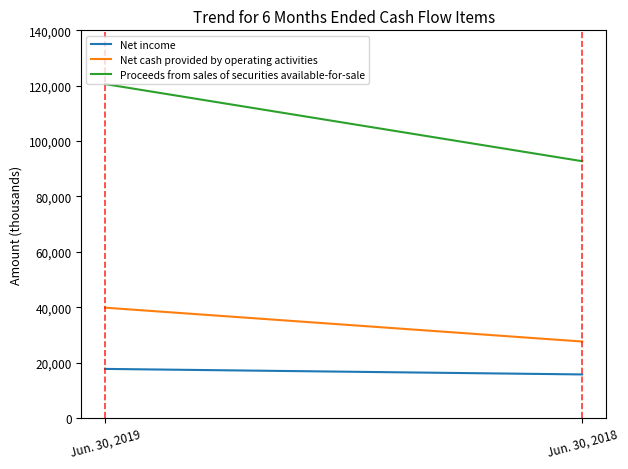

At which label does Net cash provided by operating activities reach its peak?

Jun. 30, 2019